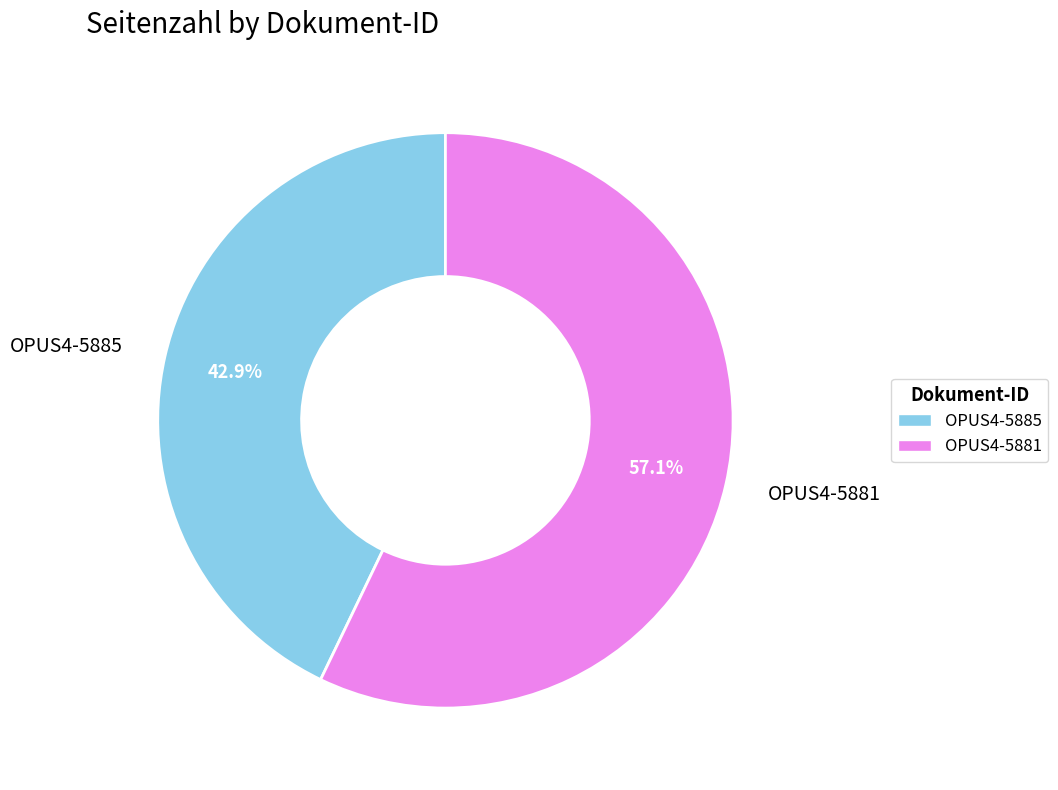

Which category accounts for the majority?

OPUS4-5881